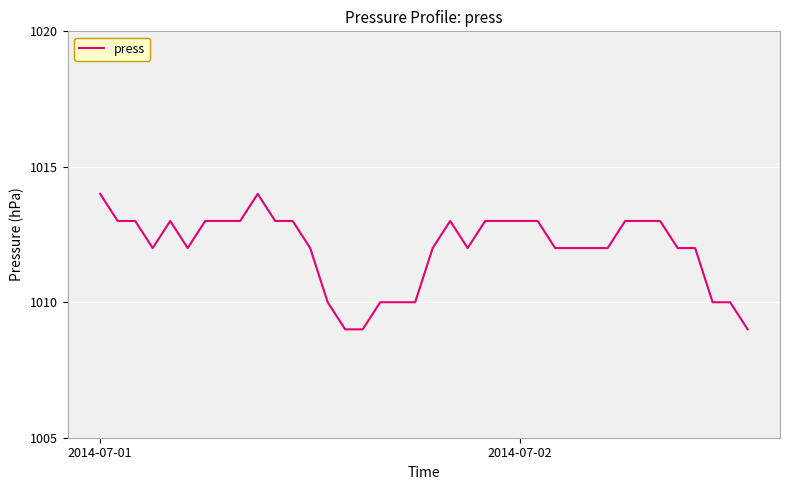

What is the maximum value shown in the chart?

1014